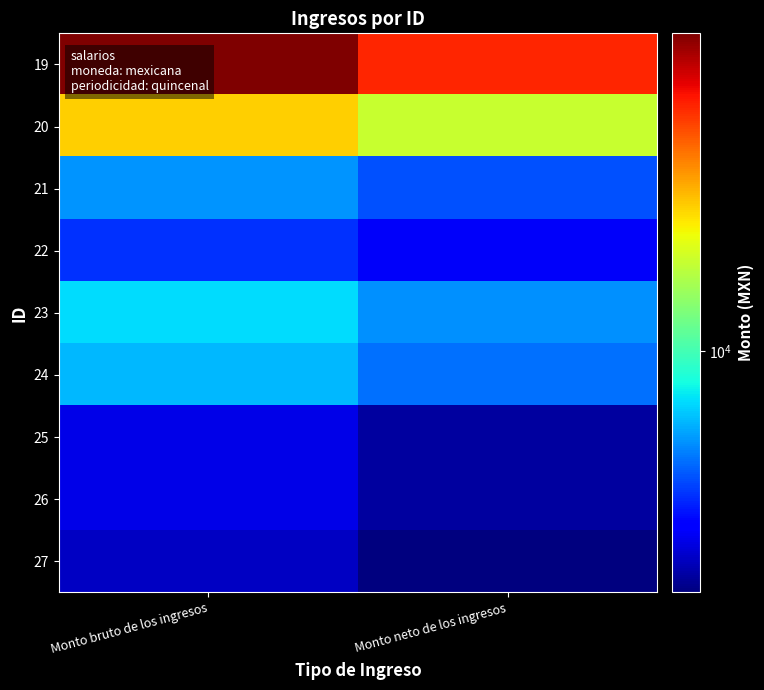

What is the total value across all series at Monto bruto de los ingresos?

86155.3